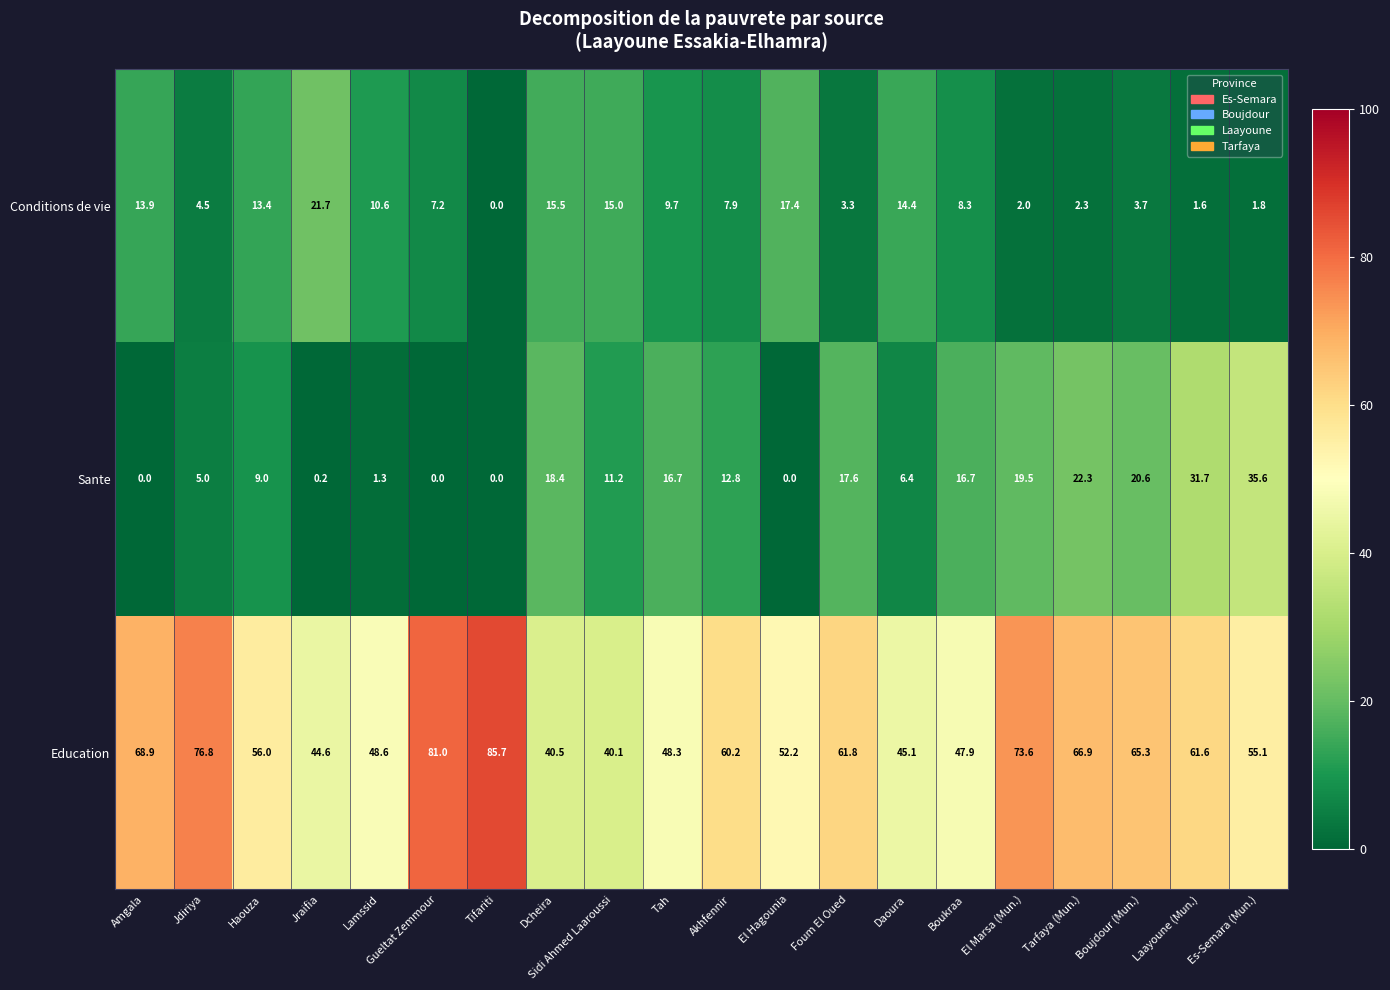

How many series are shown in this chart?

3